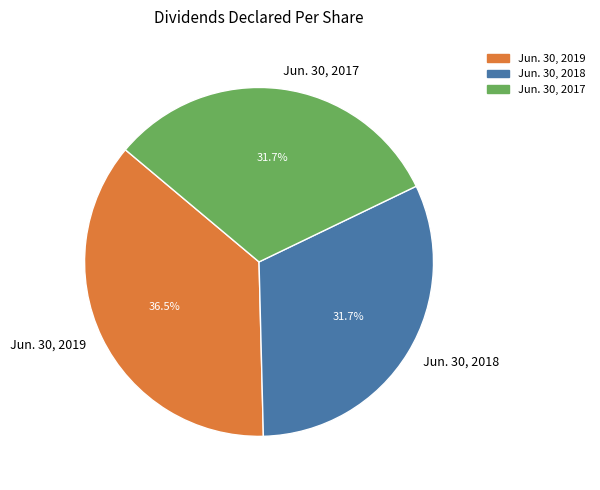

True or false: Jun. 30, 2018 accounts for 32% of the total.

True